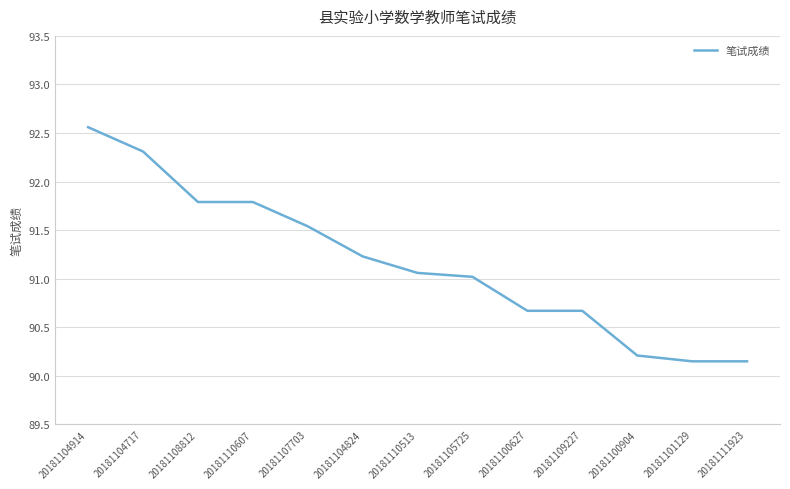

What is the change in value from 20181107703 to 20181105725?

-0.5